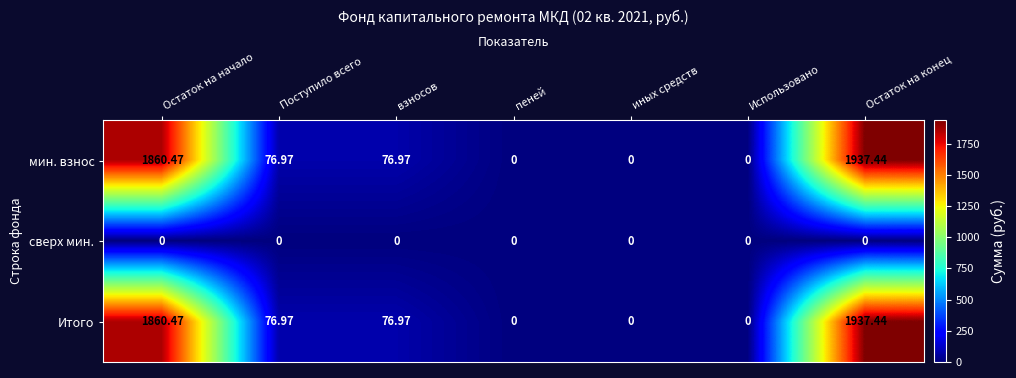

Is the value of сверх мин. at Поступило всего greater than the value of мин. взнос at взносов?

No